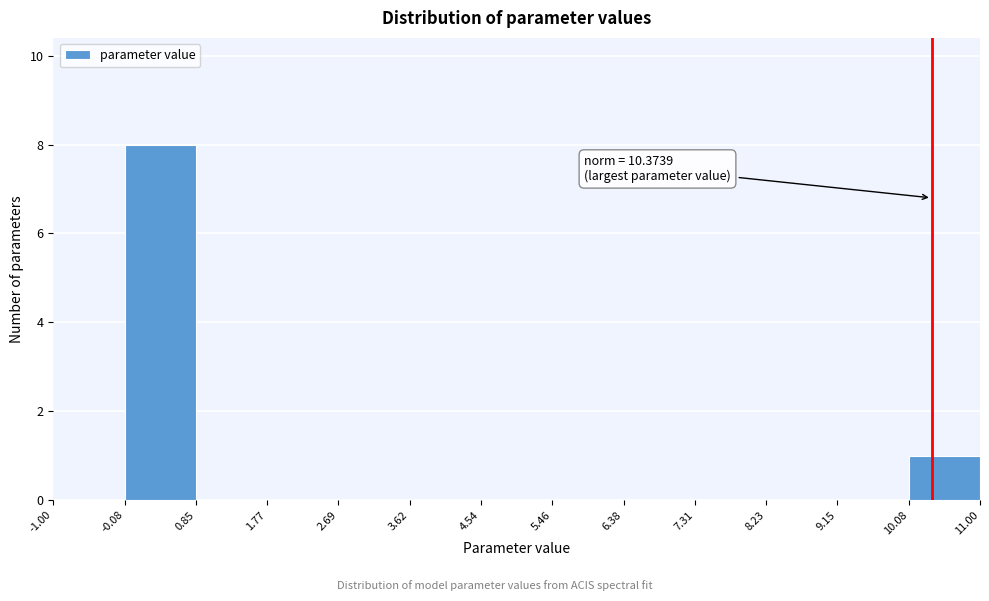

Over which range of the x-axis is the bar tallest?

-0.08 to 0.85